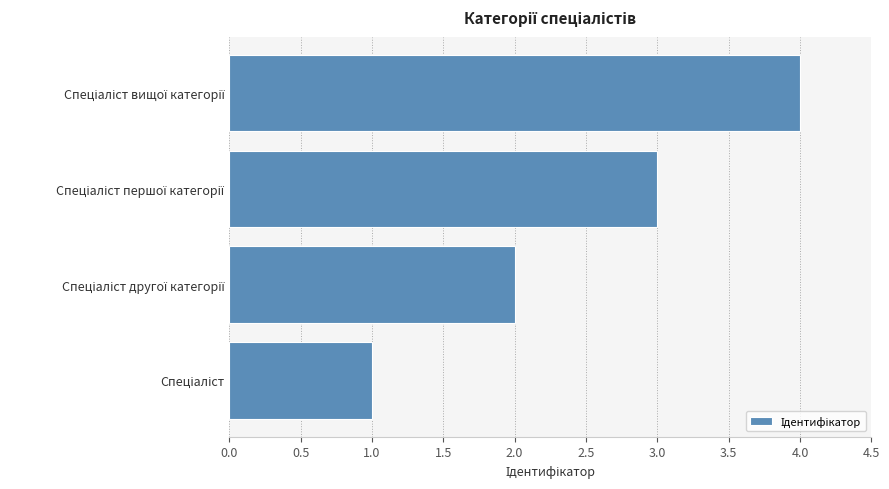

What is the greatest value displayed?

4